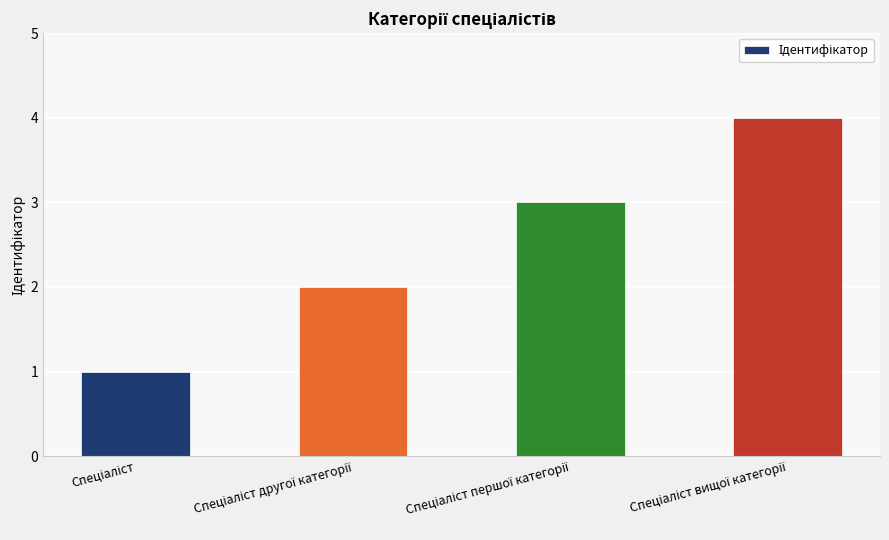

What is the difference between the maximum and minimum values?

3